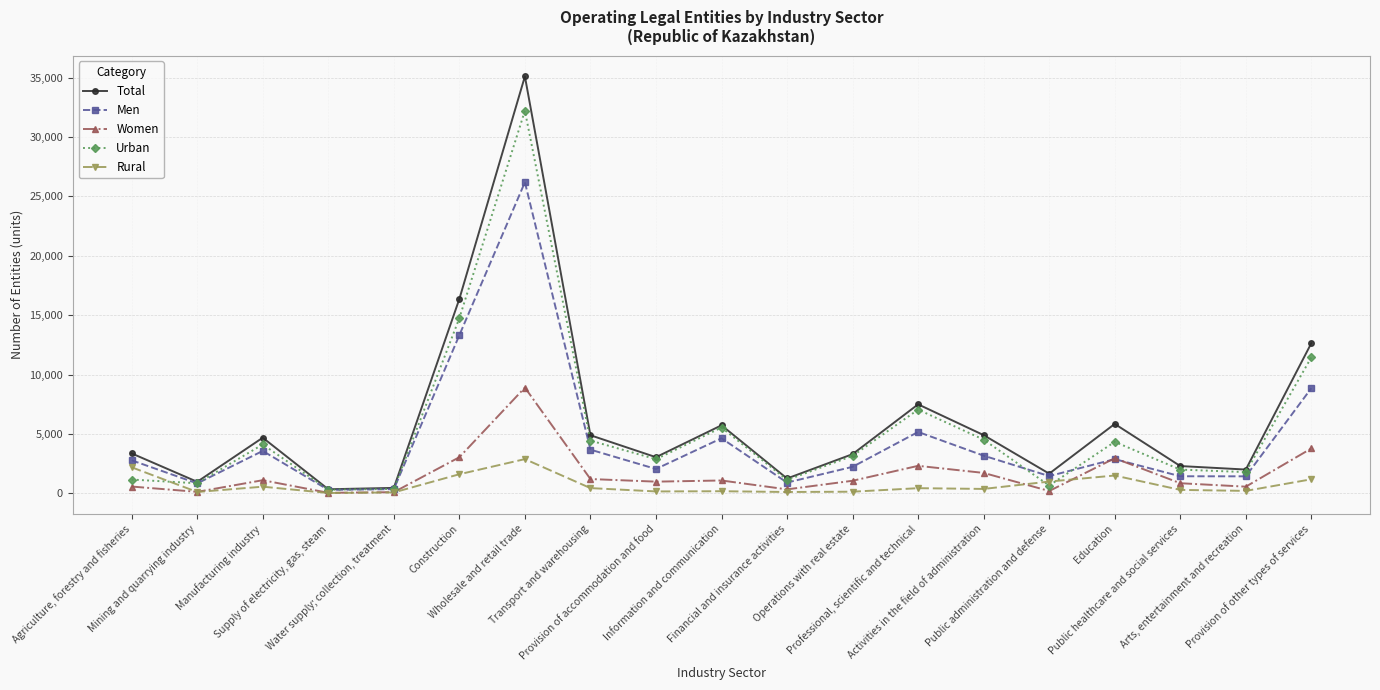

How many distinct data groups are displayed?

5